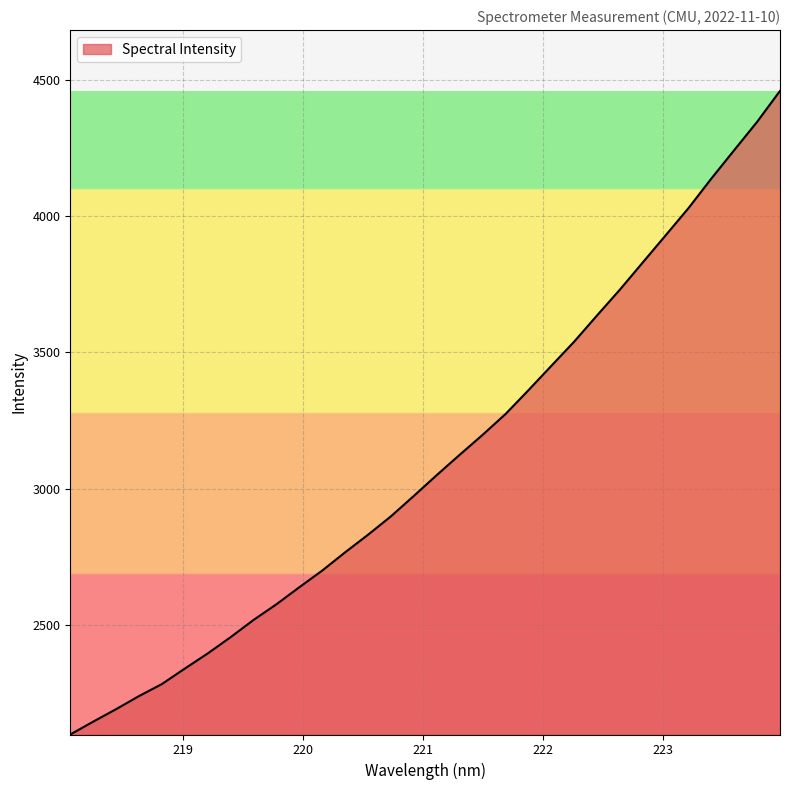

What is the smallest value displayed?

2099.4